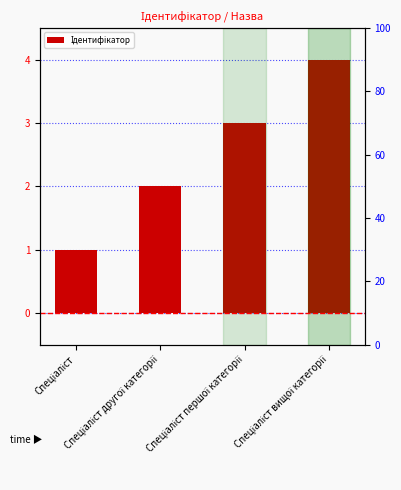

What is the difference between the maximum and minimum values?

3